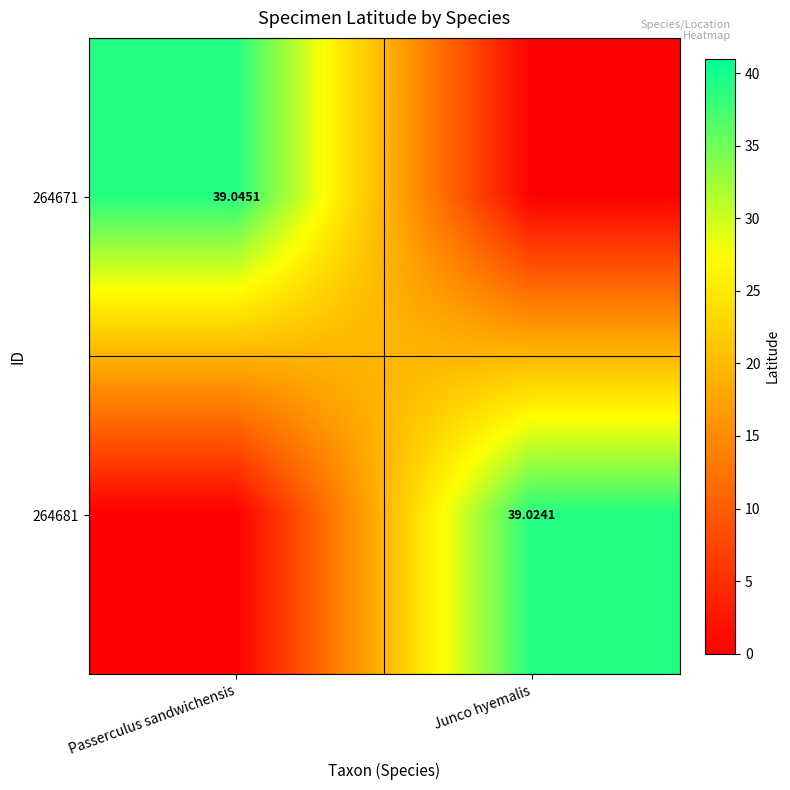

Which series has the largest total across all categories?

264671